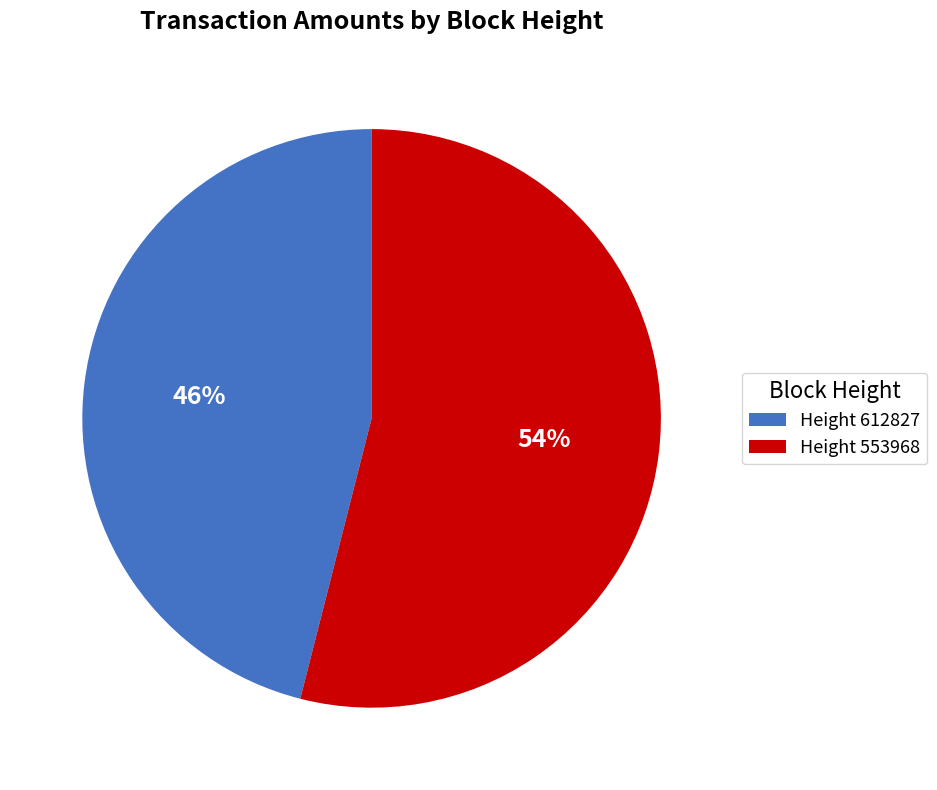

Rank the categories by value from highest to lowest.

Height 553968, Height 612827